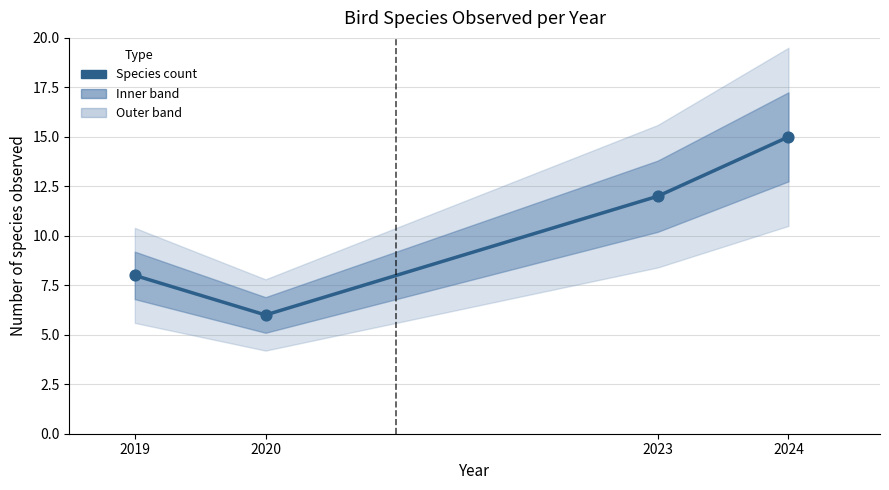

What is the change in value from 2019 to 2020?

-2